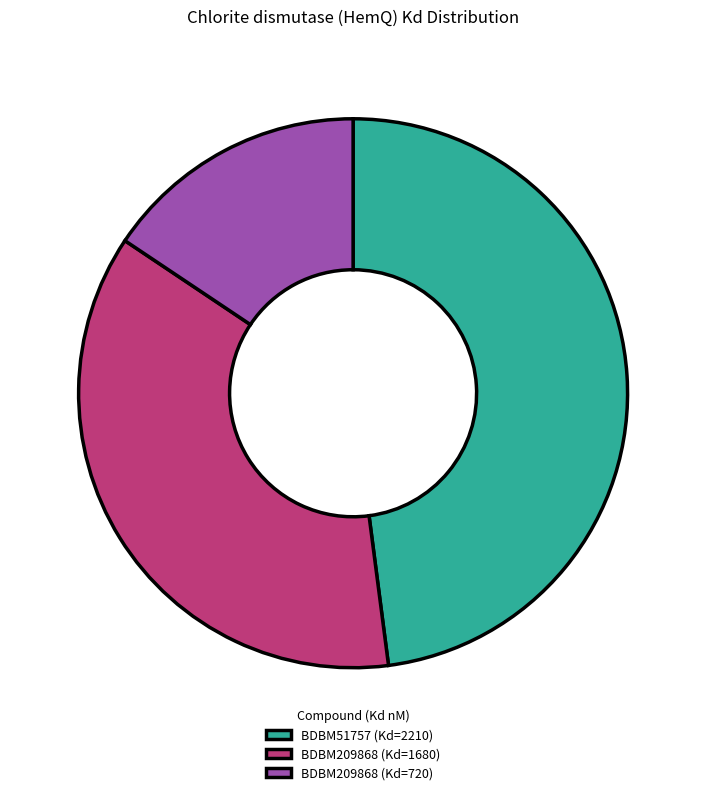

How many segments does this pie chart have?

3